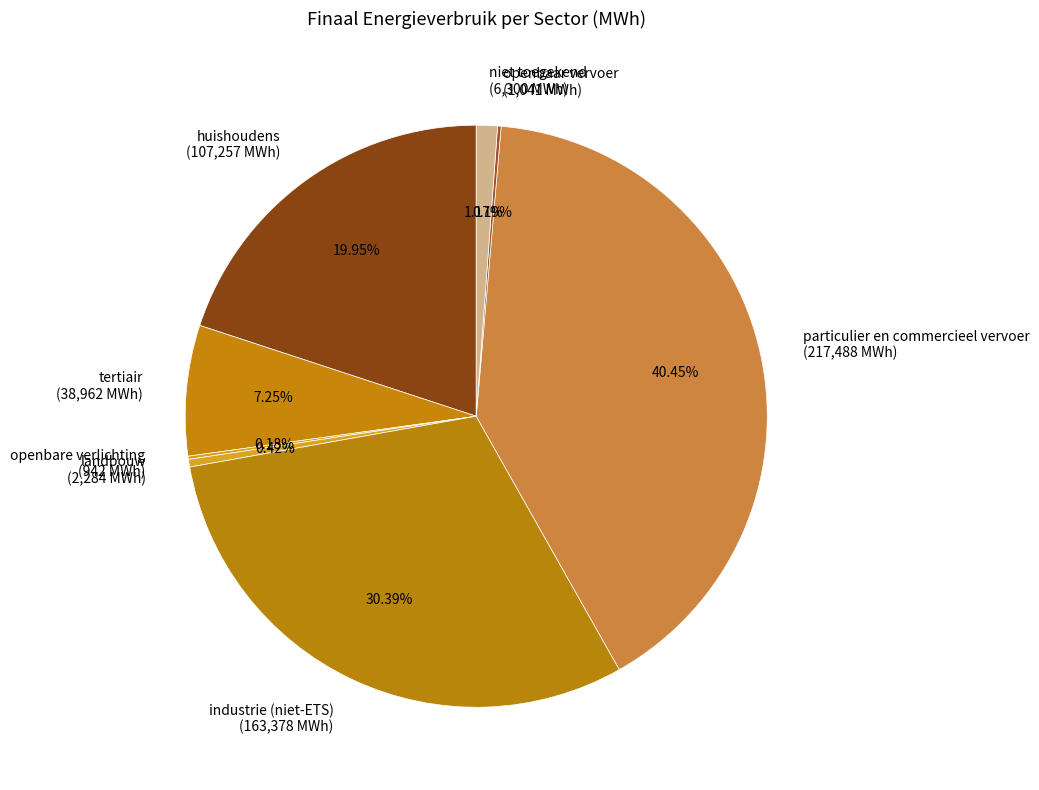

What percentage is the niet toegekend slice, to the nearest percent?

1%